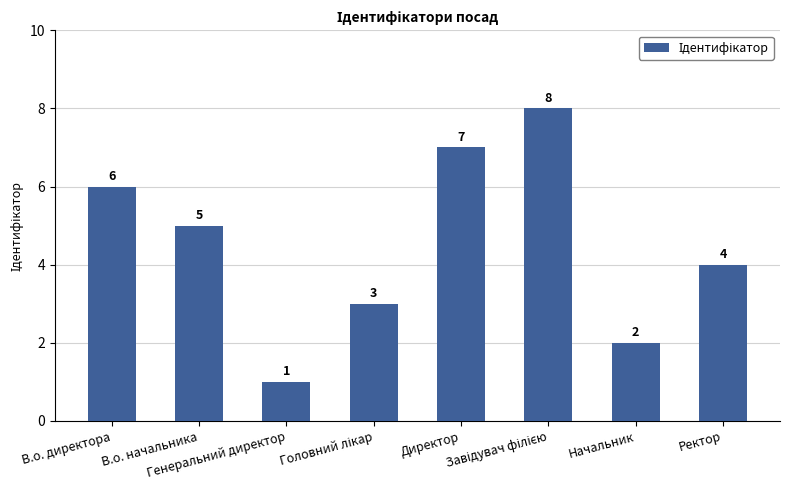

What is the maximum value shown in the chart?

8